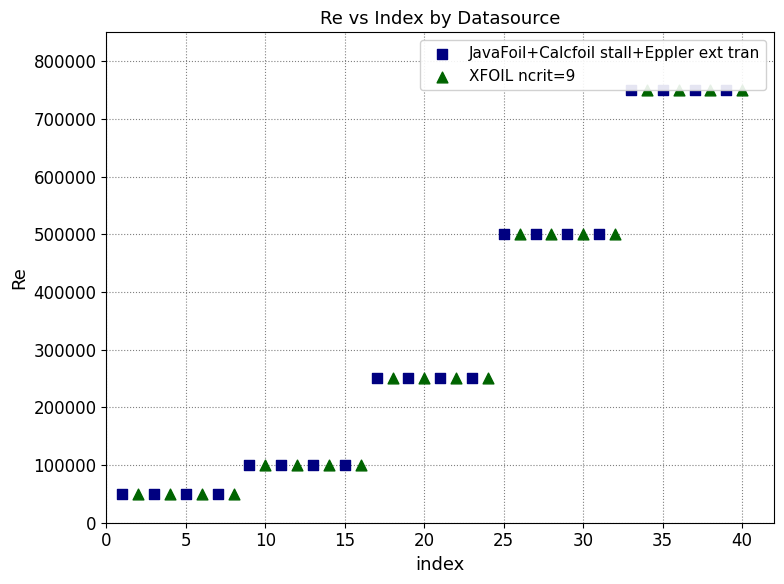

What are all the series names shown in the legend?

JavaFoil+Calcfoil stall+Eppler ext tran, XFOIL ncrit=9